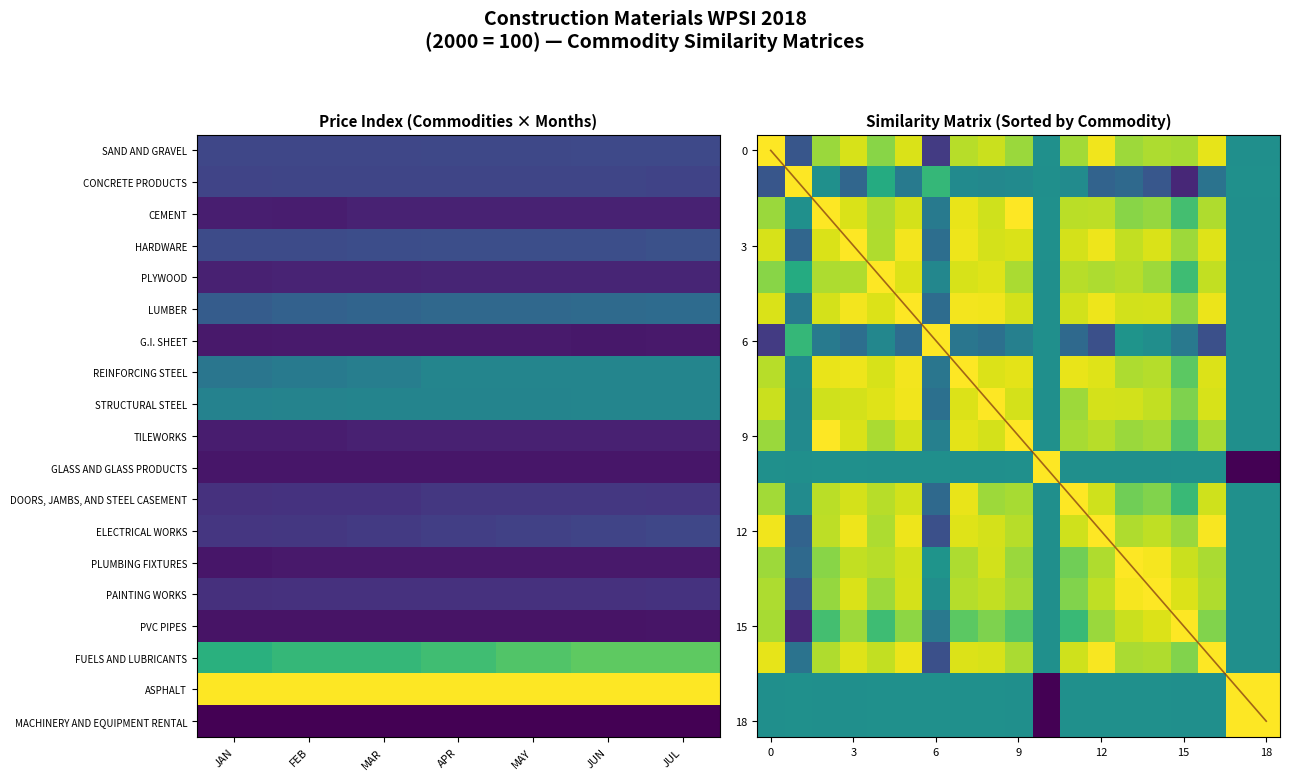

The STRUCTURAL STEEL series shows 408.7 at JUN. True or false?

False